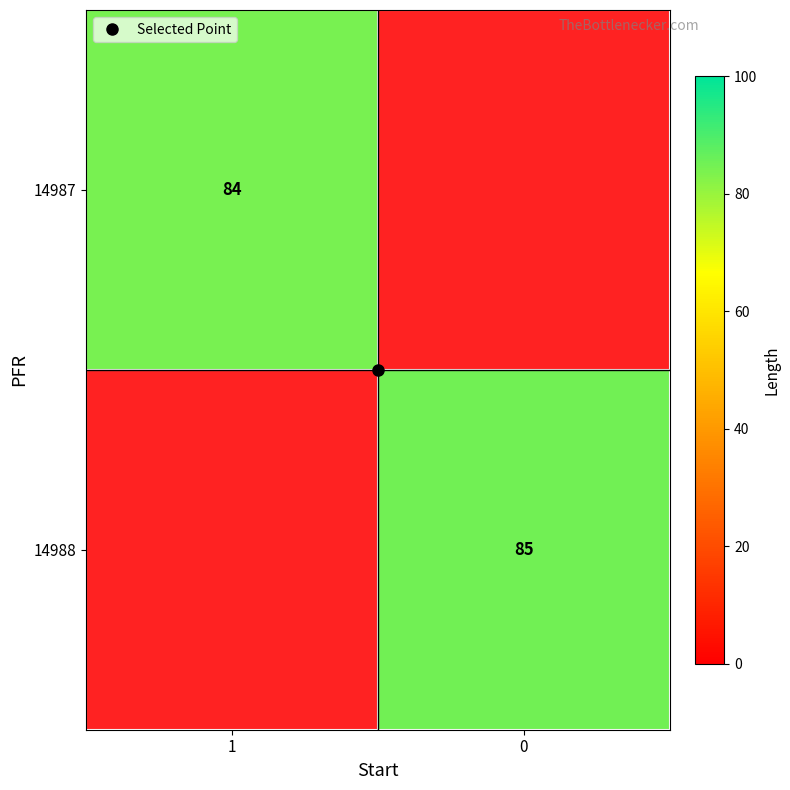

What is the difference between the 14988 values at 1 and 0?

85